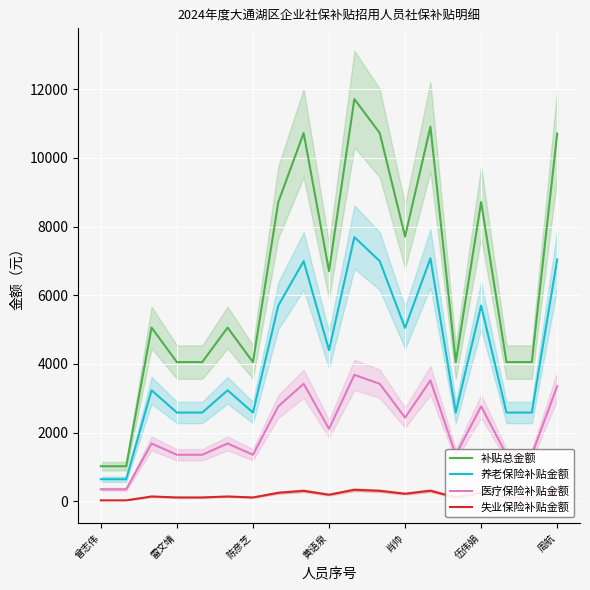

True or false: 医疗保险补贴金额 has a value of 4042.4 at 肖帅.

False